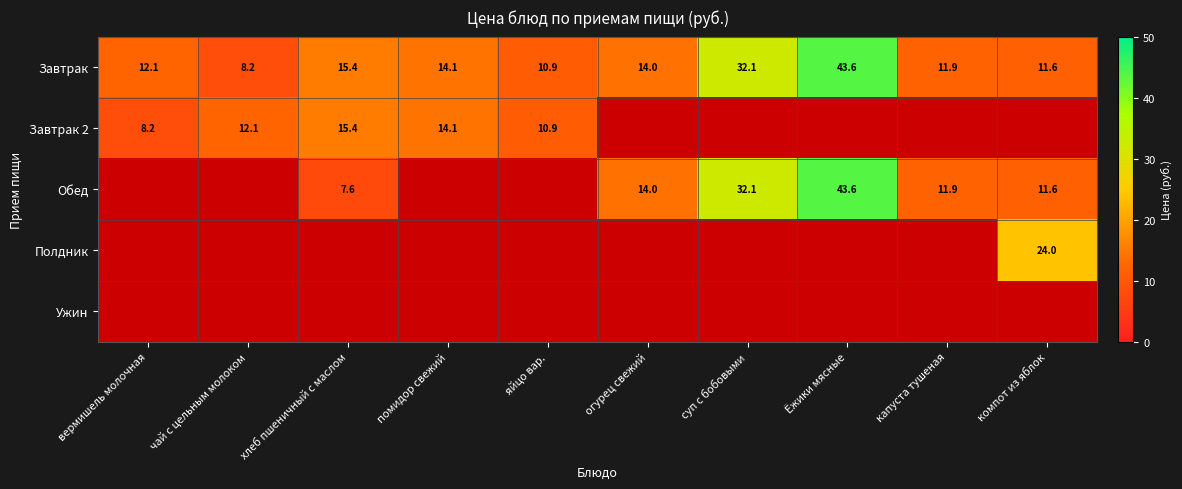

Which series changed the most between огурец свежий and Ёжики мясные?

Завтрак